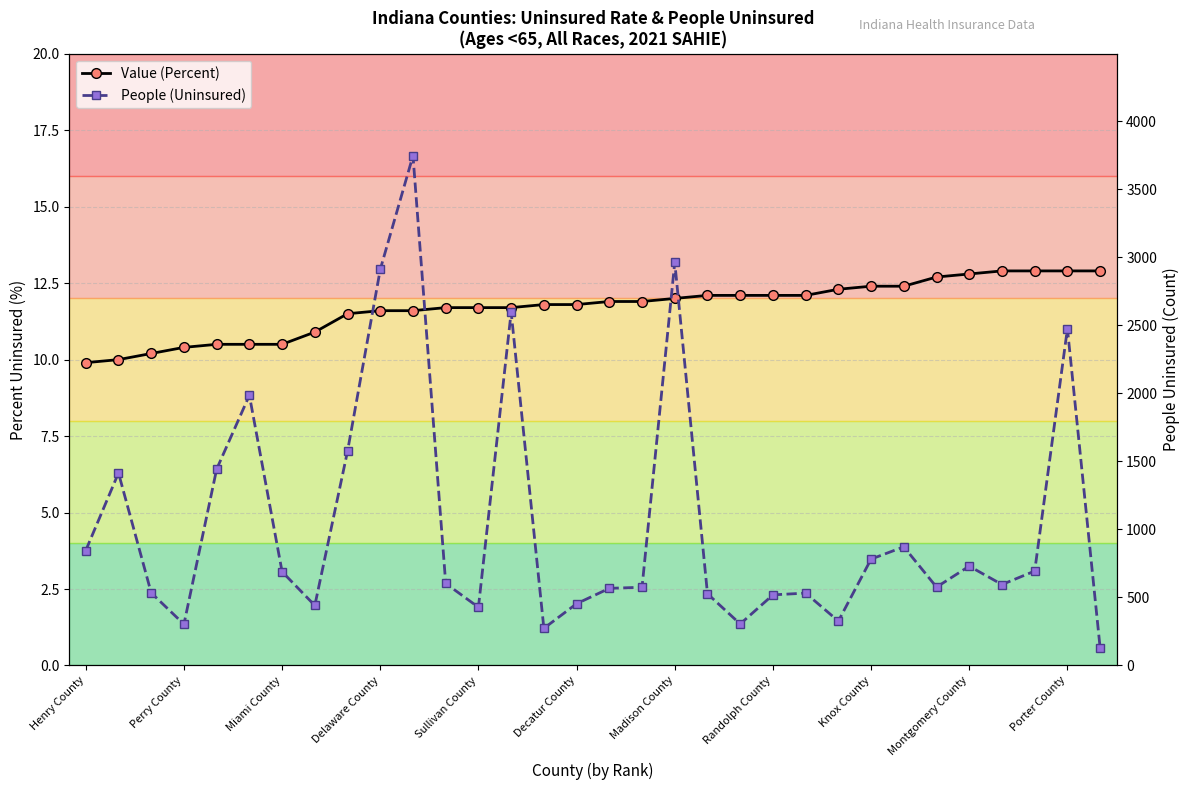

What is the difference between the second highest and second lowest values in the Value (Percent) series?

2.9